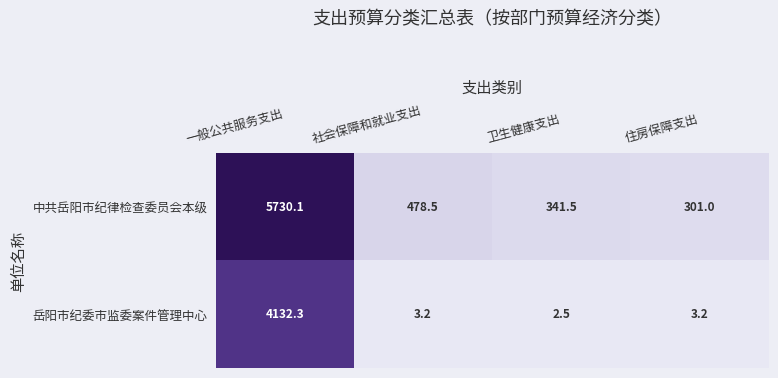

What is the approximate value of 岳阳市纪委市监委案件管理中心 at 住房保障支出?

3.2